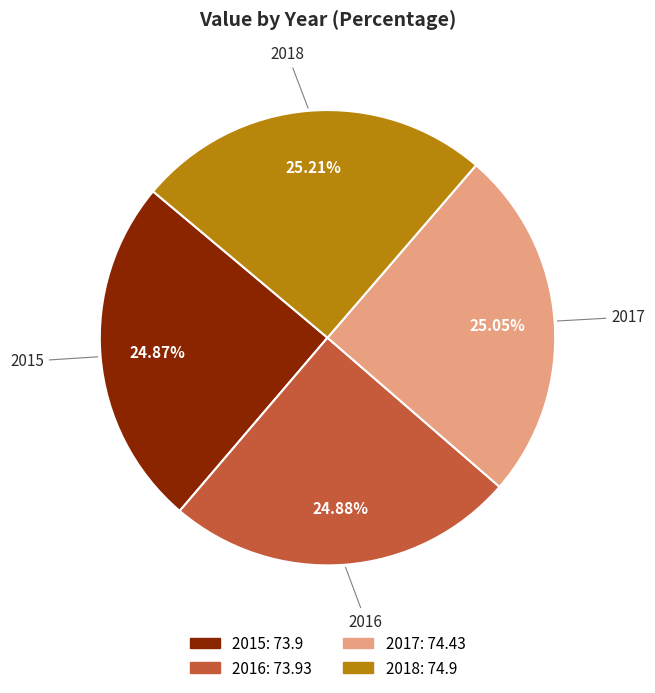

Count the number of slices in the pie.

4